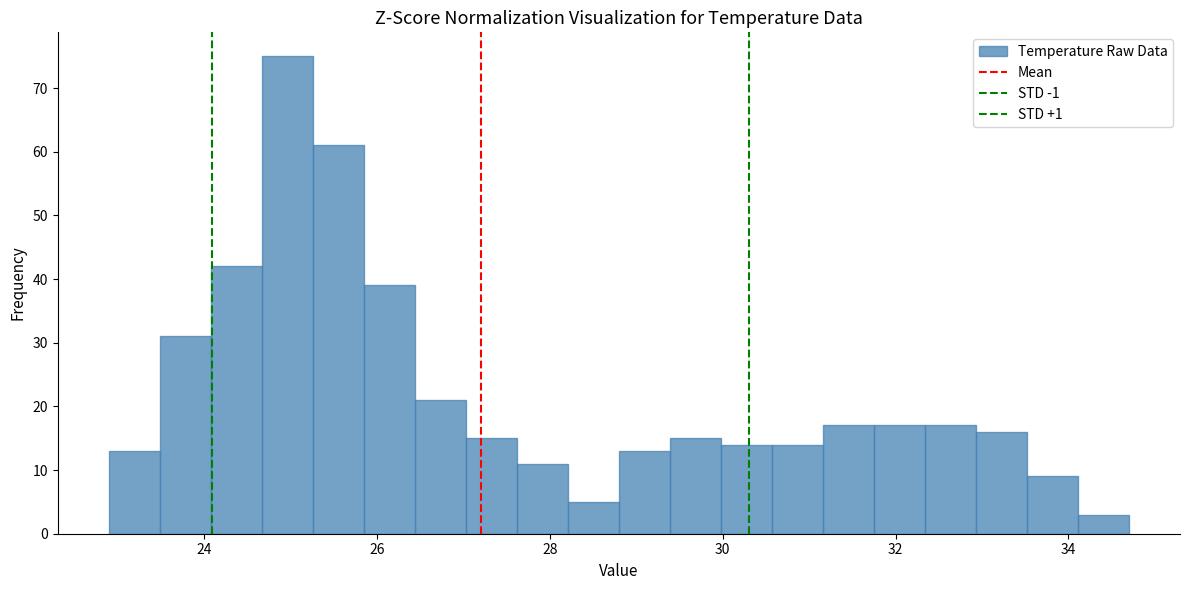

Around what value on the x-axis is the tallest bar? Give the approximate position of its centre, as read against the axis.

25.0